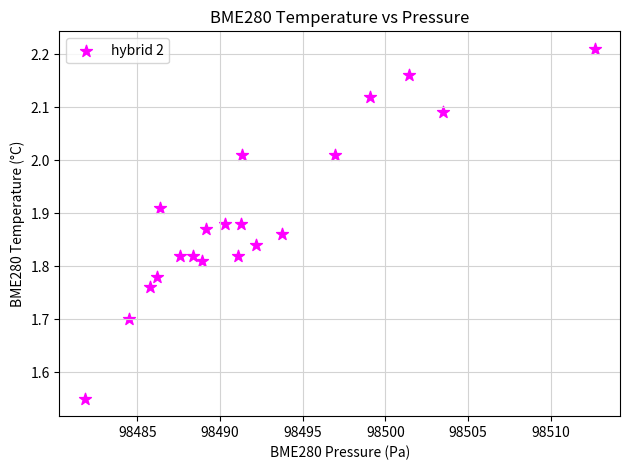

What is the range of Y values (max minus min)?

0.7